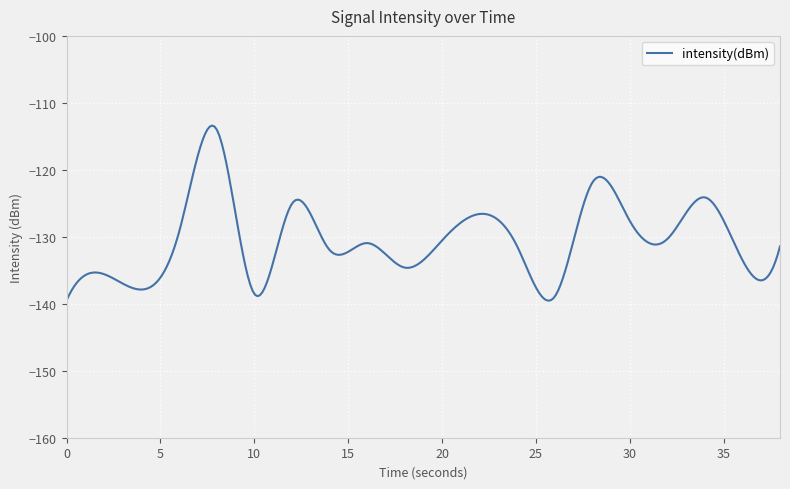

What is the greatest value displayed?

-113.4